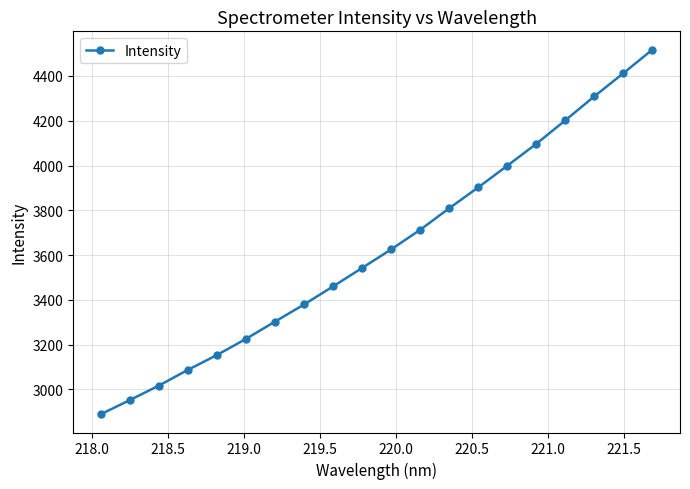

What is the value of the 9th point from the left?

3460.2